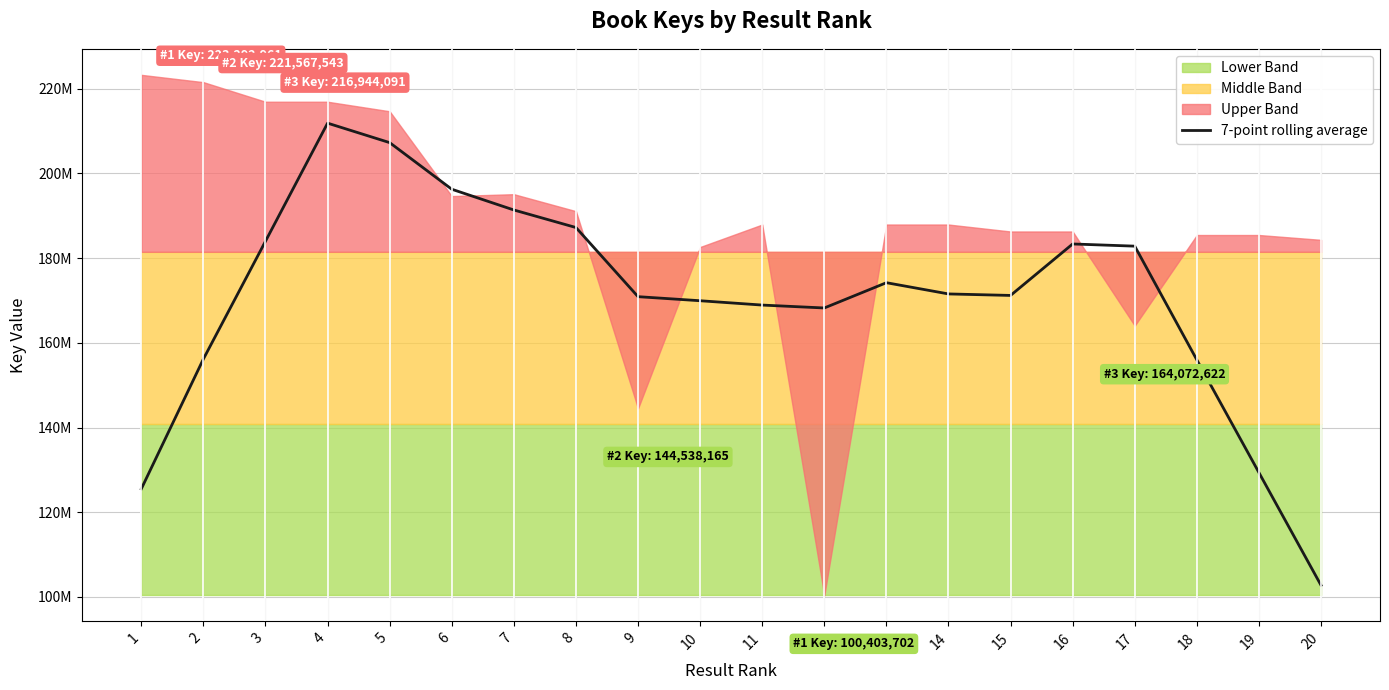

Where does the data first go above 171561711?

3